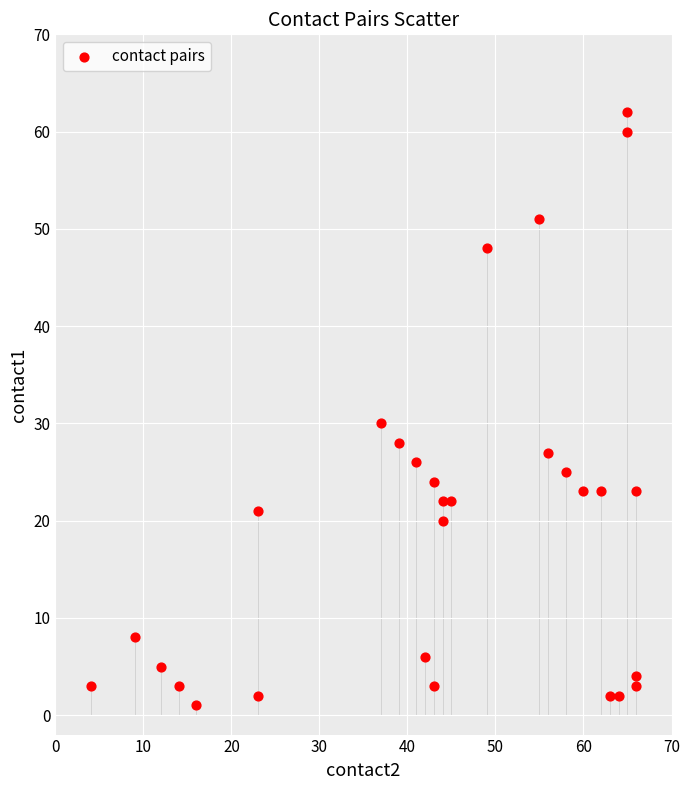

What Y value in the scatter plot is closest to 31?

30